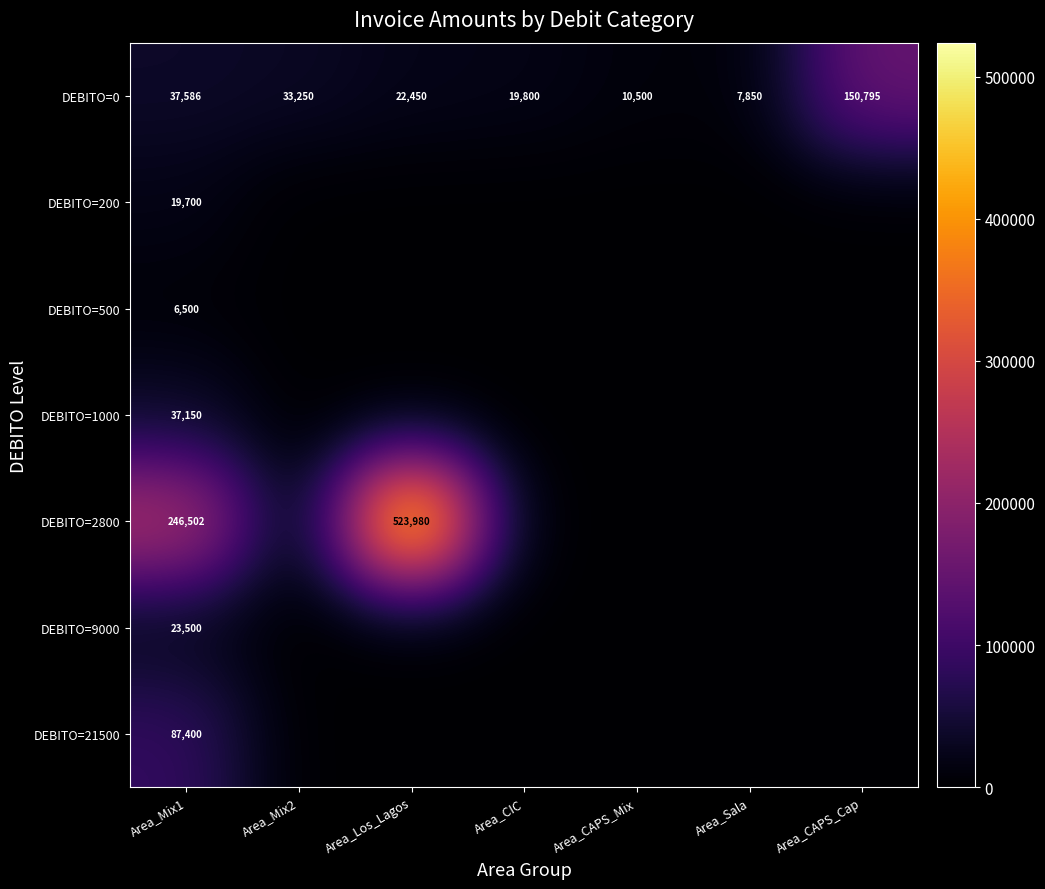

Is it true that DEBITO=2800 equals 246502 at Area_Mix1?

True